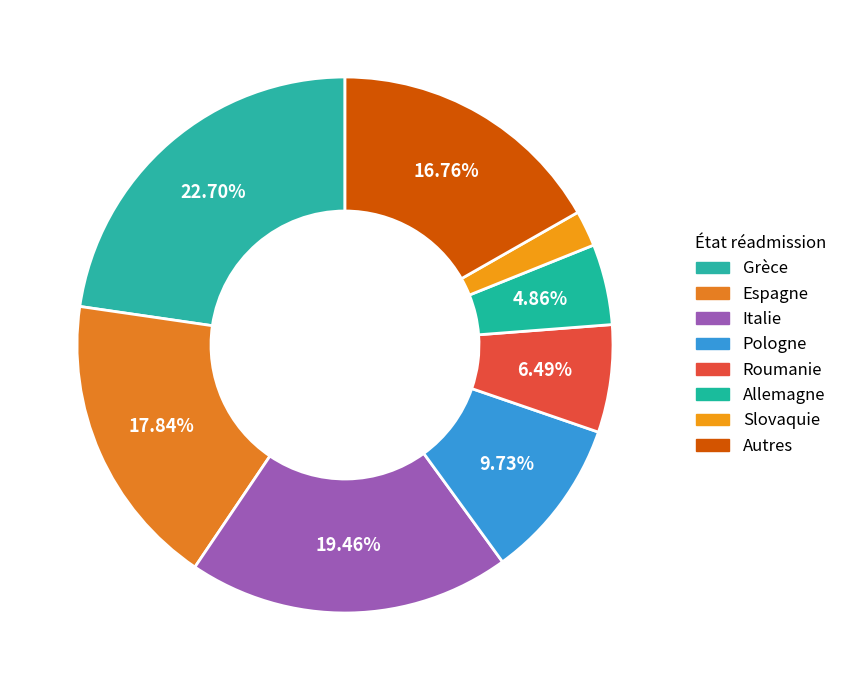

Count the number of slices in the pie.

8